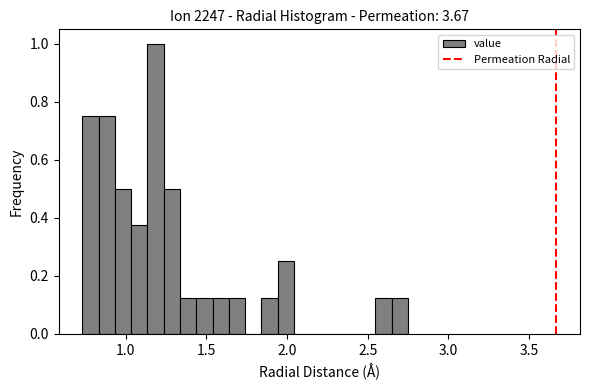

Around what value on the x-axis is the tallest bar? Give the approximate position of its centre, as read against the axis.

1.20